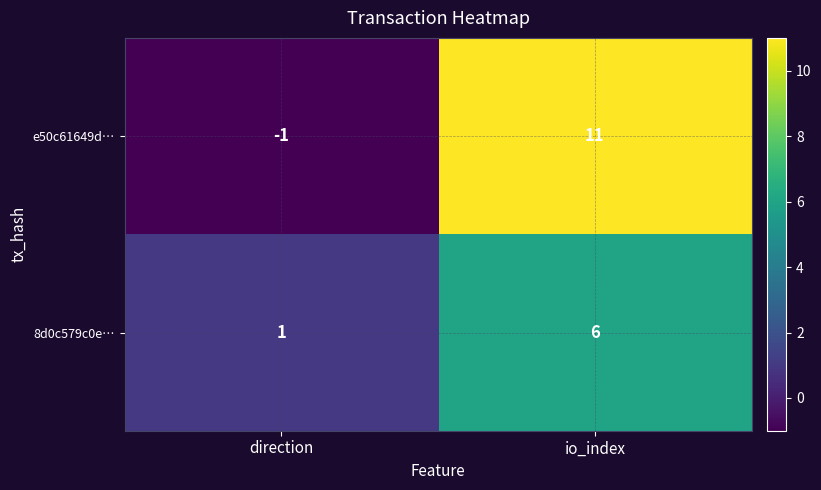

Which series has the largest range (max minus min)?

e50c61649d…